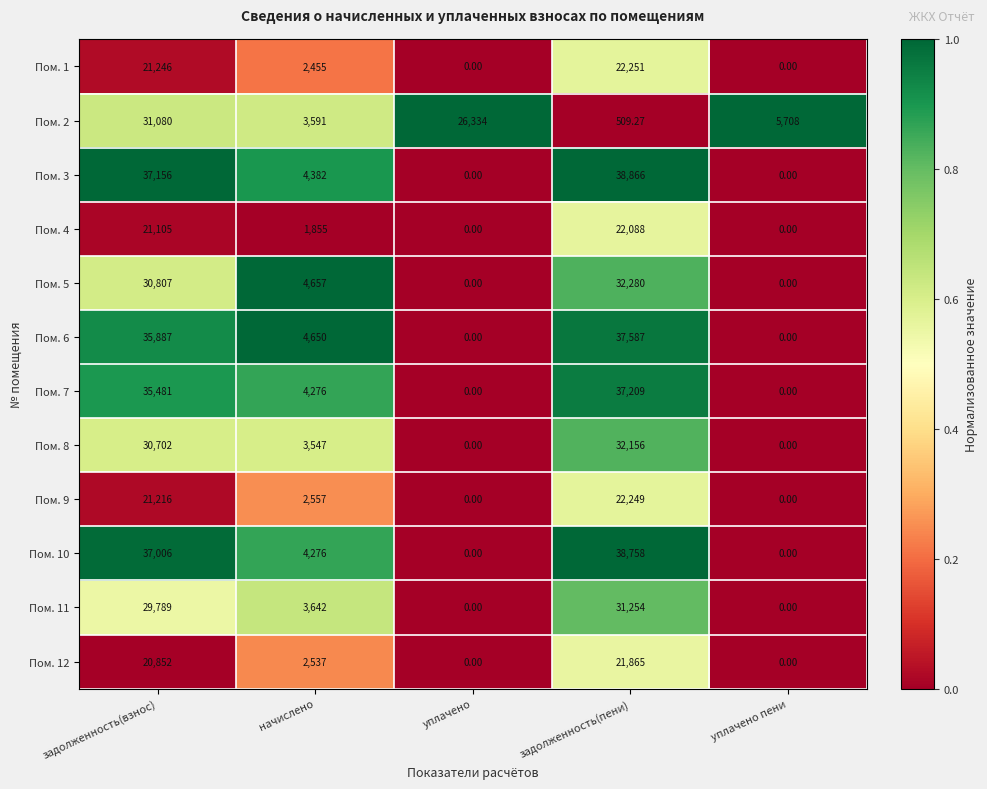

At which category is the sum across all series the highest?

задолженность(взнос)